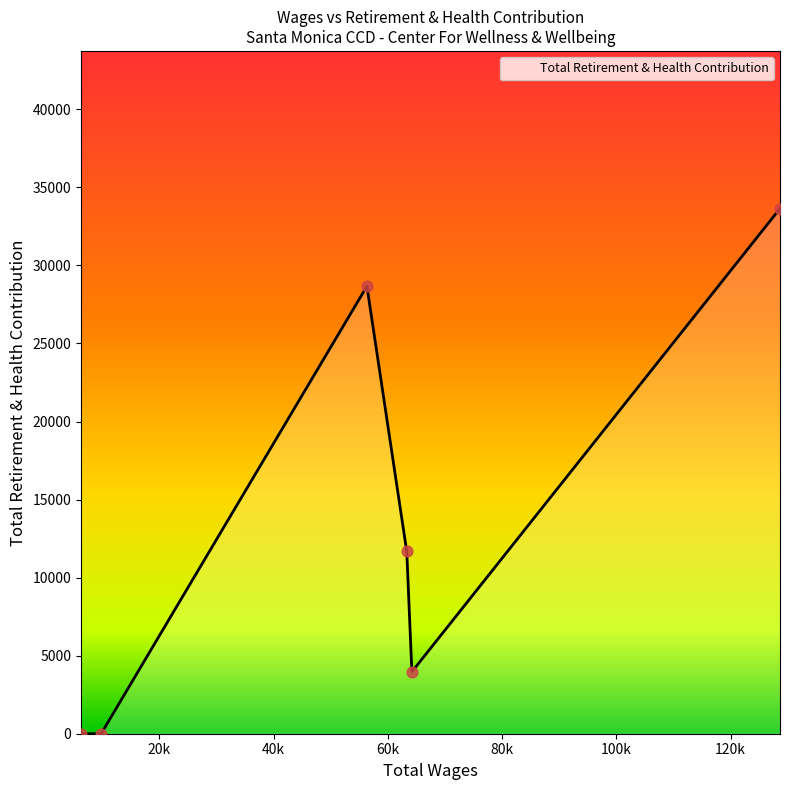

What is the average value?

12992